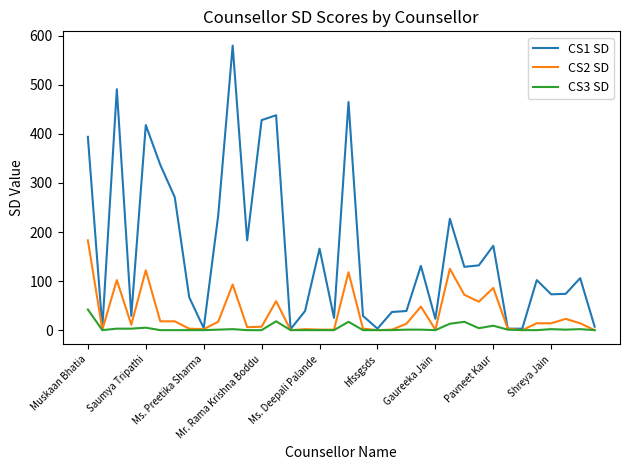

Rank the series by their average value, from lowest to highest.

CS3 SD, CS2 SD, CS1 SD